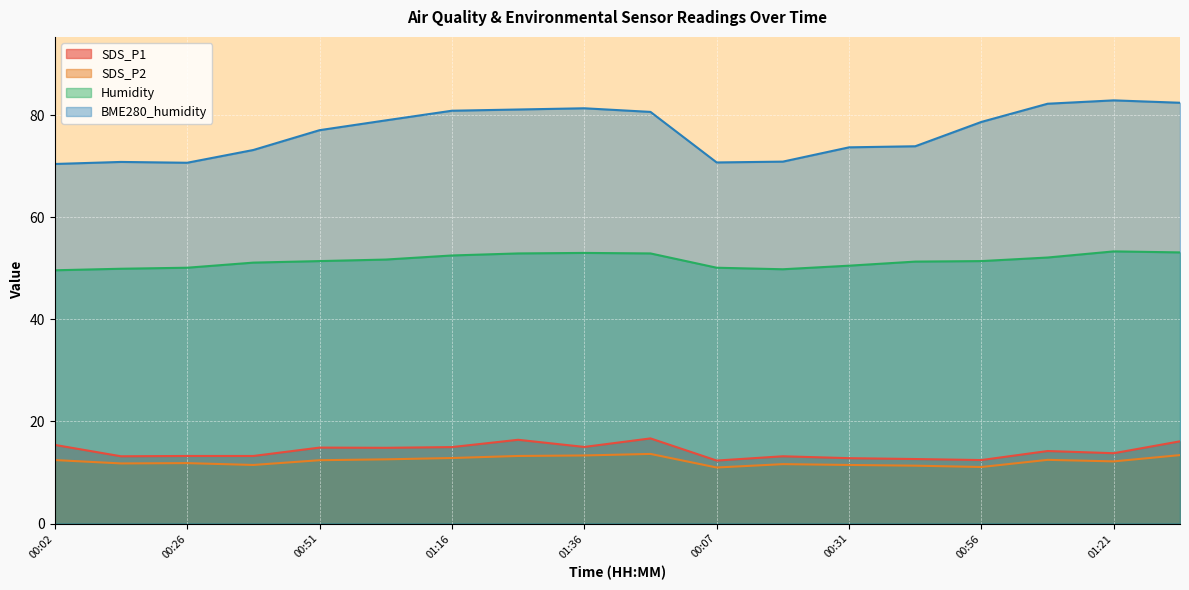

True or false: Humidity has more than 2 interior local peaks.

False